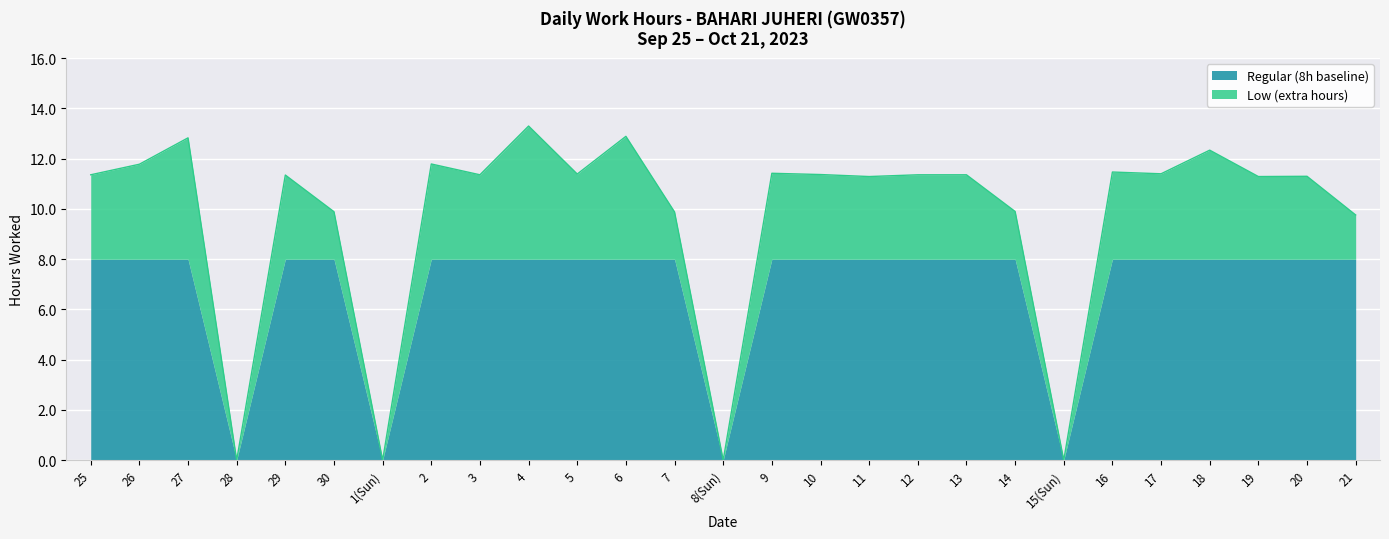

What is the greatest value displayed?

13.3